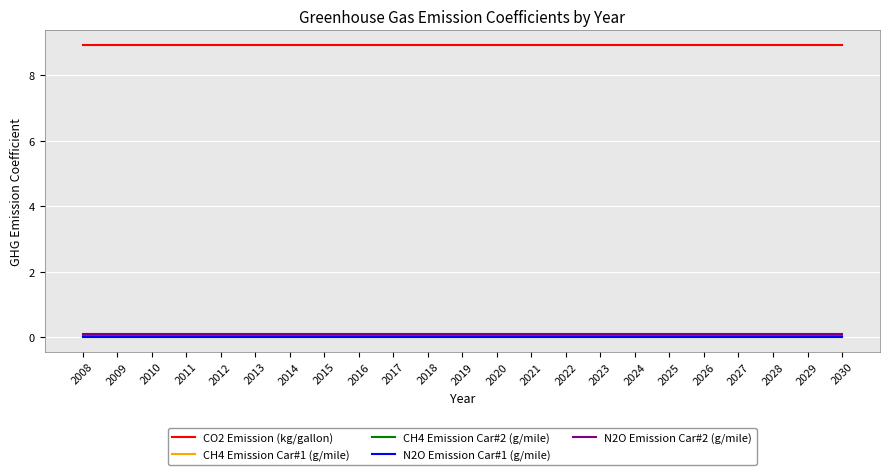

Is it true that N2O Emission Car#2 (g/mile) equals 0.1 at 2010?

True